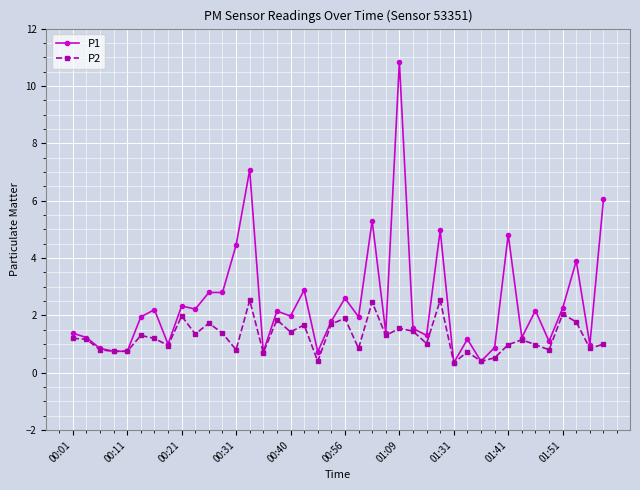

How many categories are shown in the chart?

40